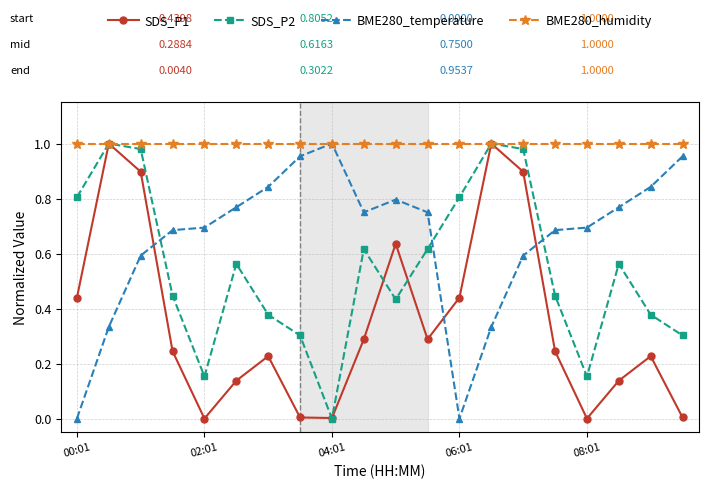

True or false: SDS_P1 and BME280_temperature cross at least once.

True